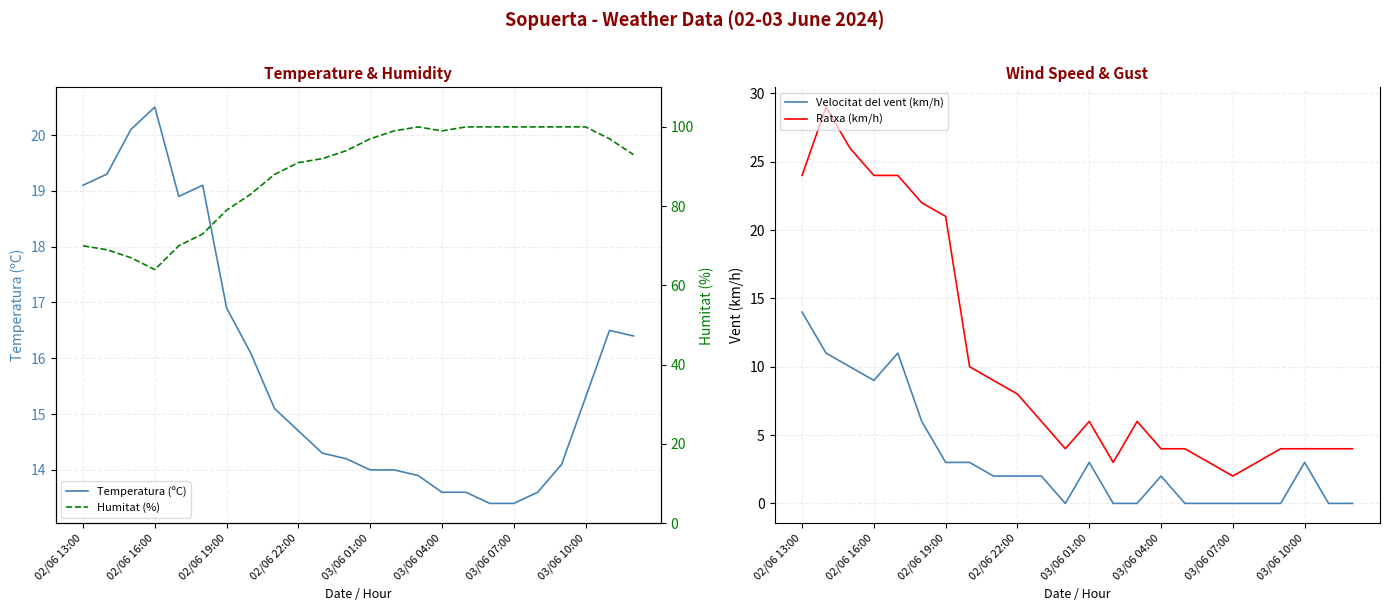

What are all the series names shown in the legend?

Temperatura (ºC), Velocitat del vent (km/h), Ratxa (km/h), Humitat (%)